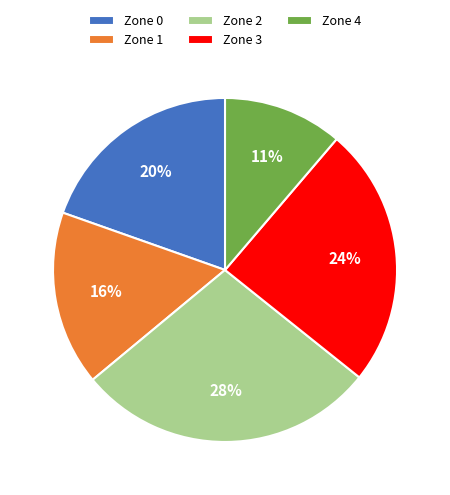

Is the sum of Zone 1 and Zone 2 greater than half?

No